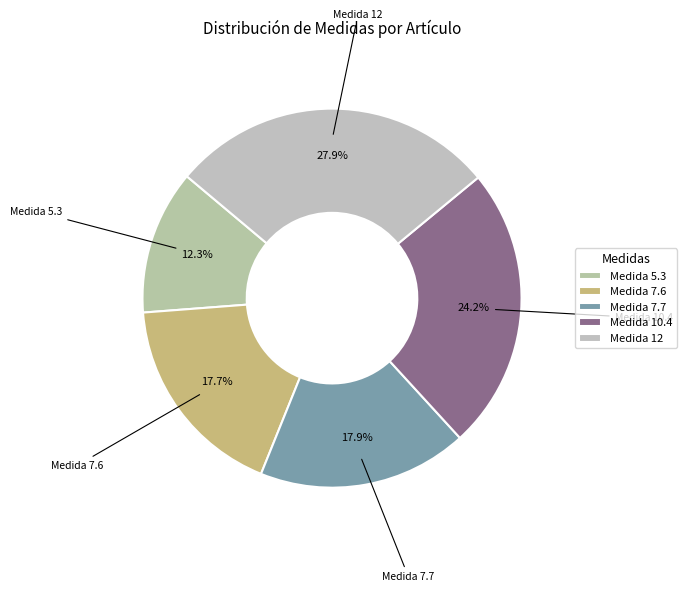

How many slices are in this pie chart?

5